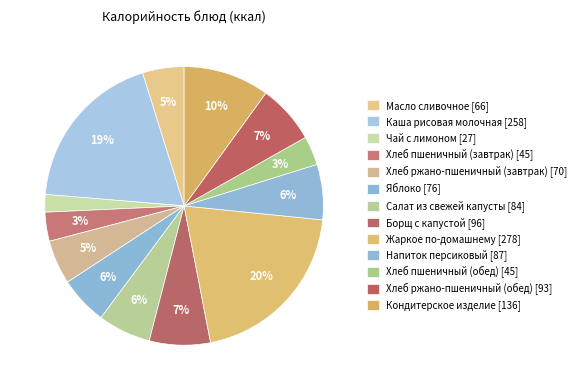

Which category has the smallest portion of the pie?

Чай с лимоном